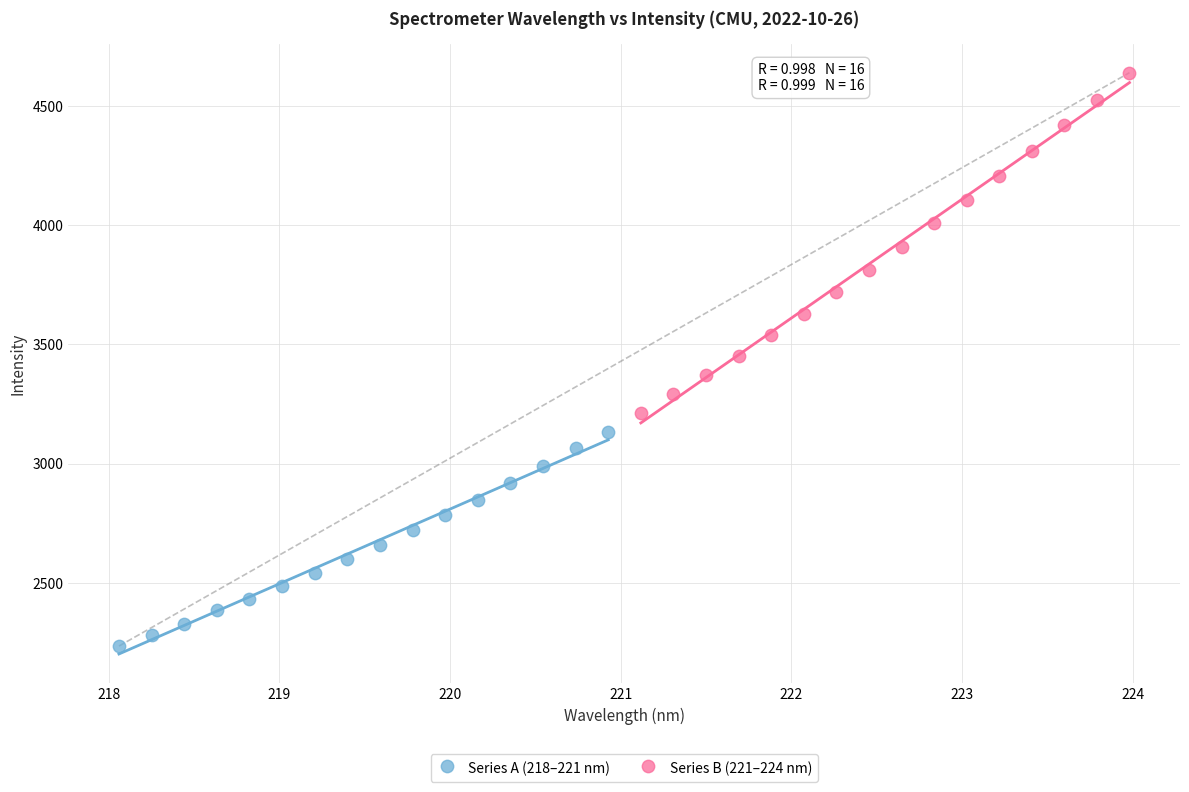

Which series has the largest Y range (max minus min)?

Series B (221–224 nm)